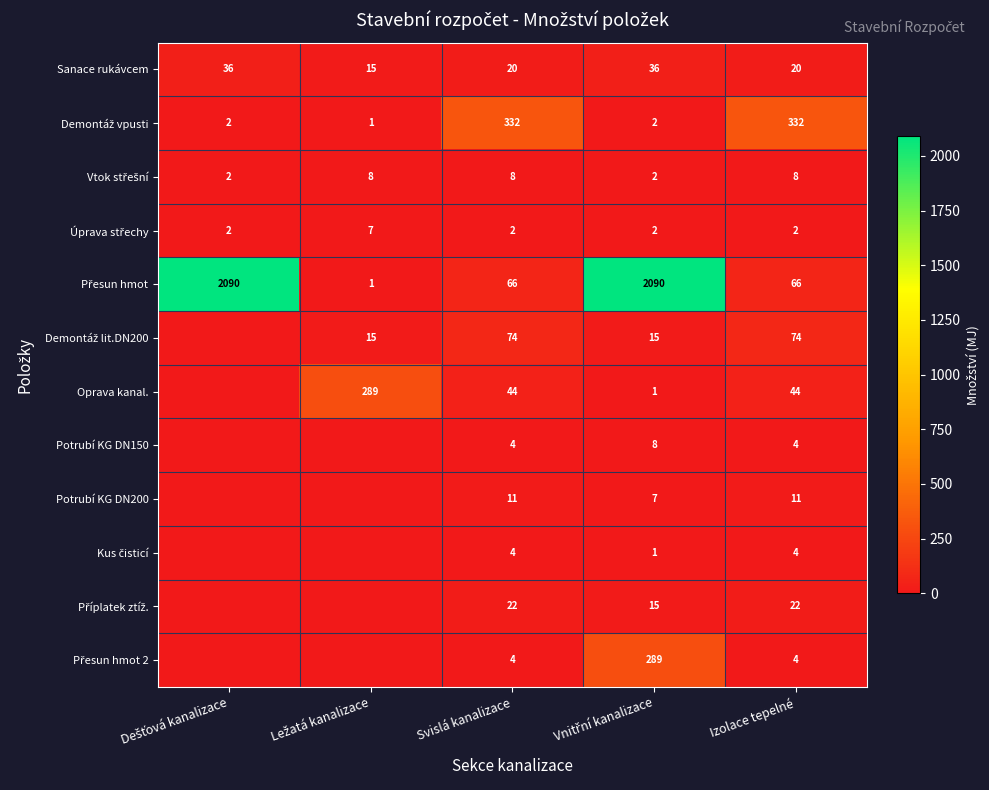

At how many categories does at least one series exceed 538?

2